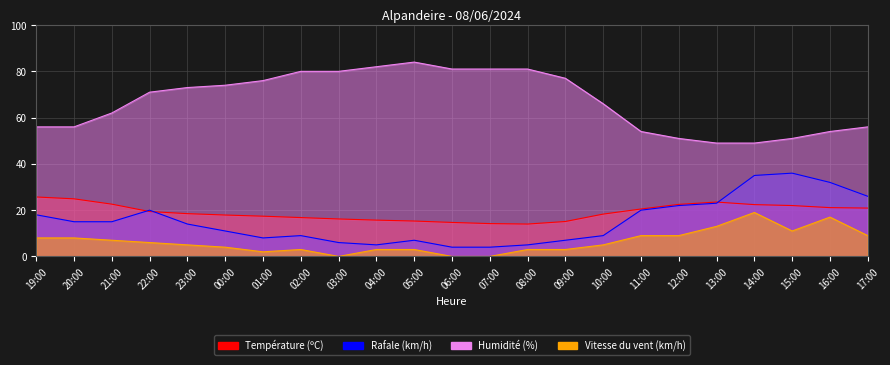

True or false: Rafale (km/h) and Humidité (%) intersect in this chart.

False